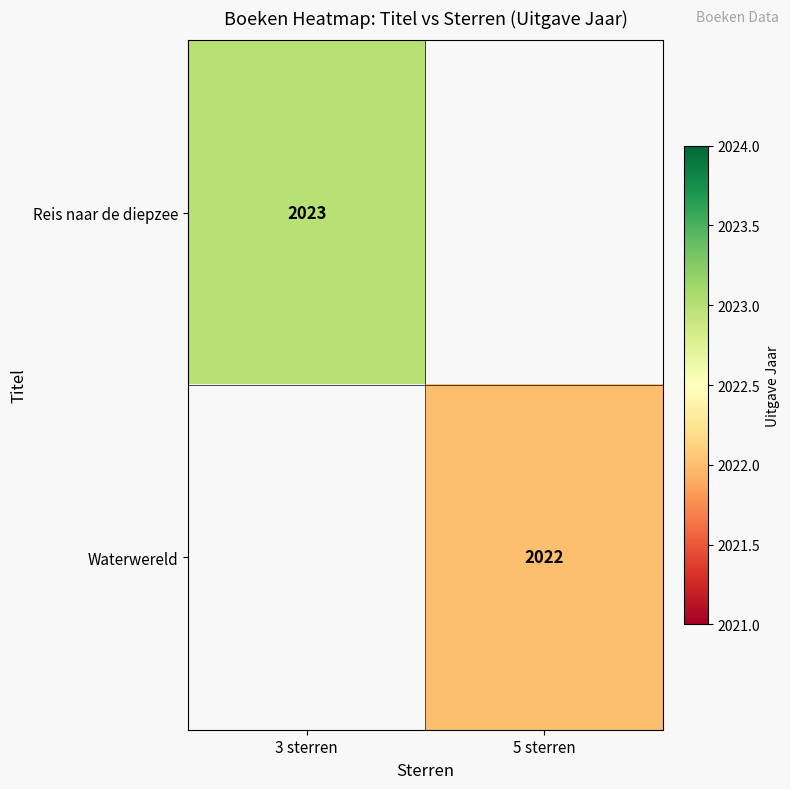

At how many categories does at least one series exceed 2022?

1